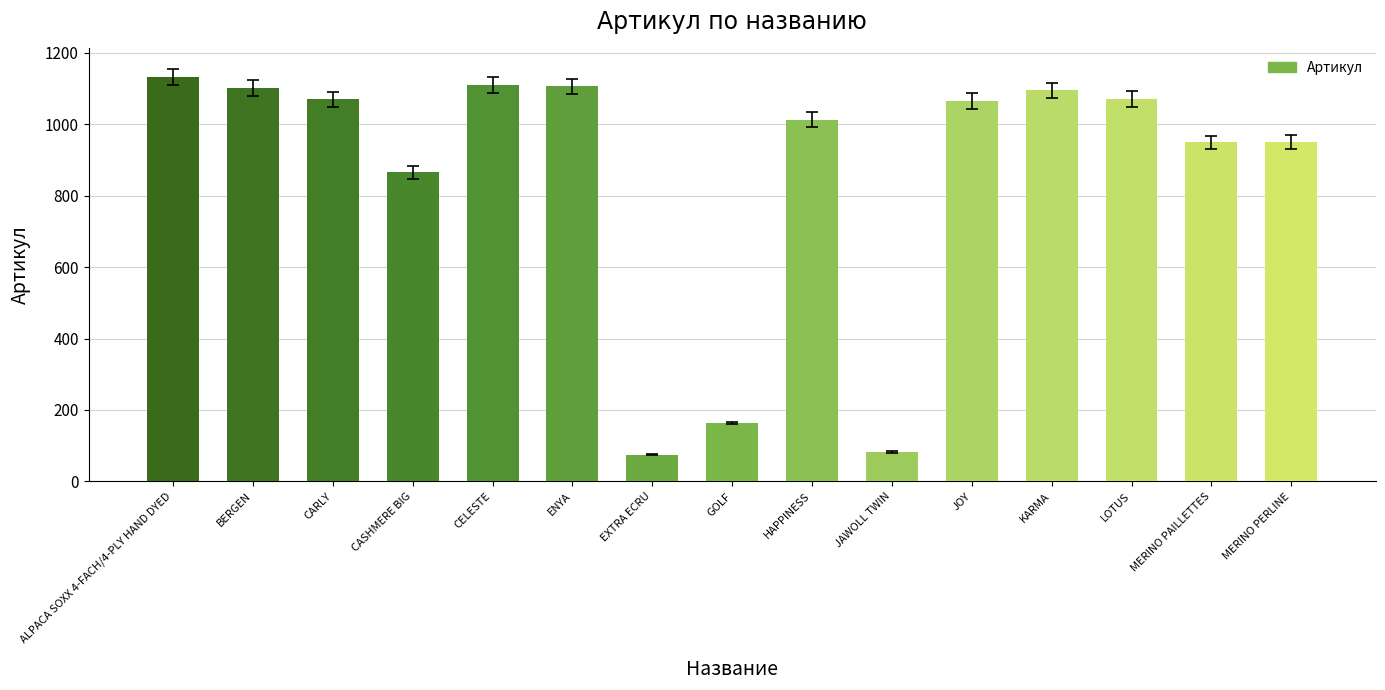

At which category does the chart reach its peak across all series?

ALPACA SOXX 4-FACH/4-PLY HAND DYED